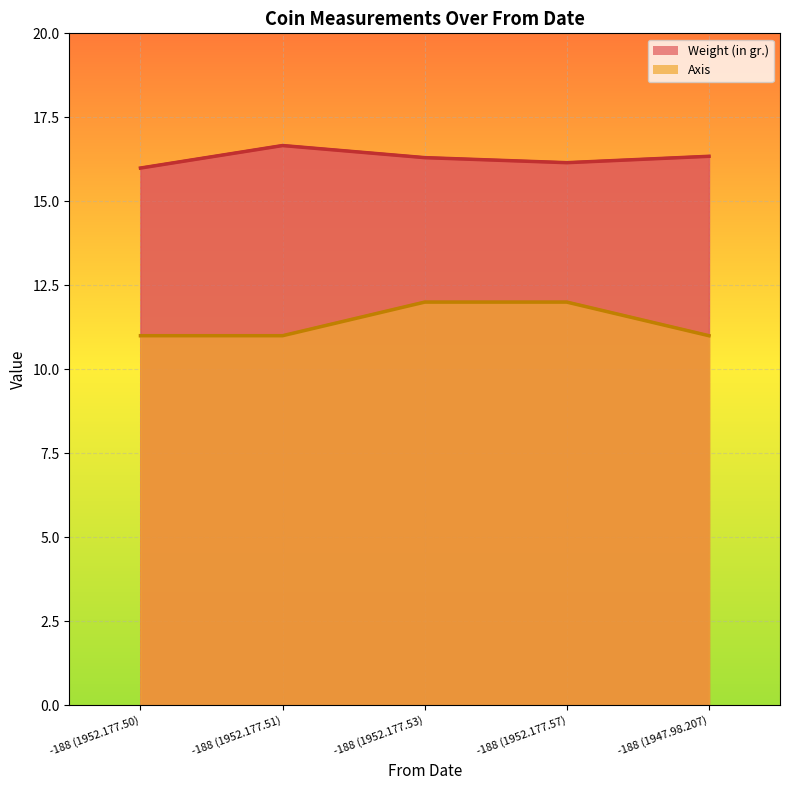

How many lines are shown in the chart?

2